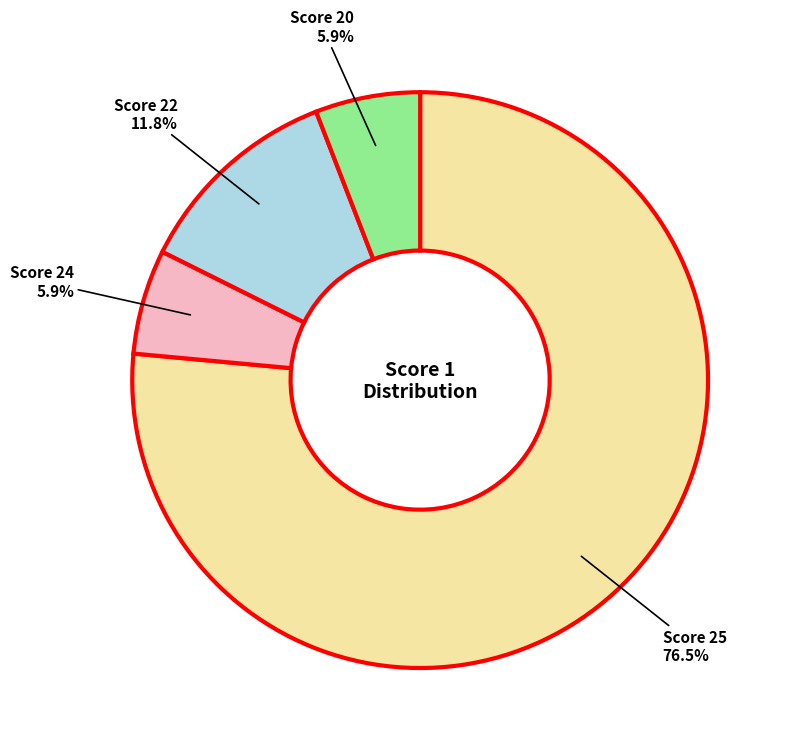

Is there a majority slice in this chart?

Yes